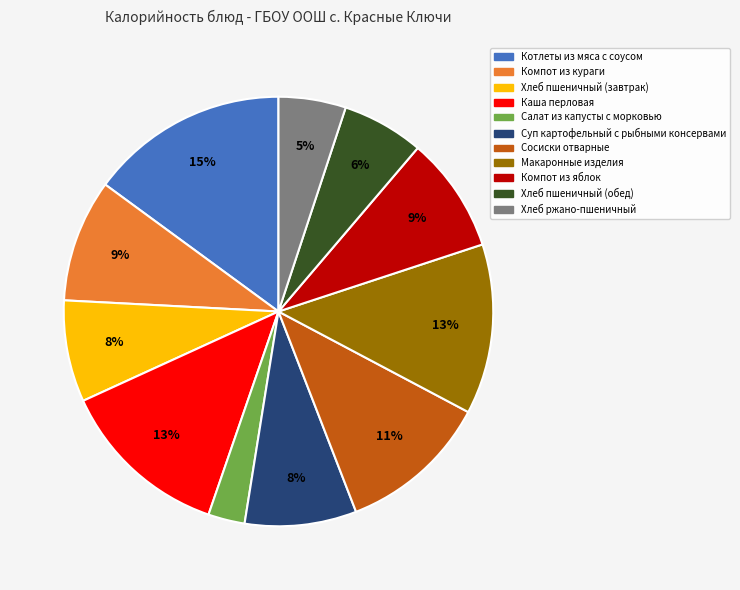

Is it true that Суп картофельный с рыбными консервами is 8% of the pie?

True